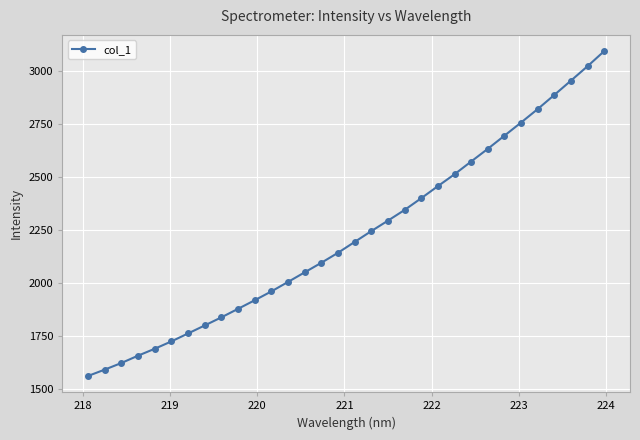

How many categories are shown in the chart?

32